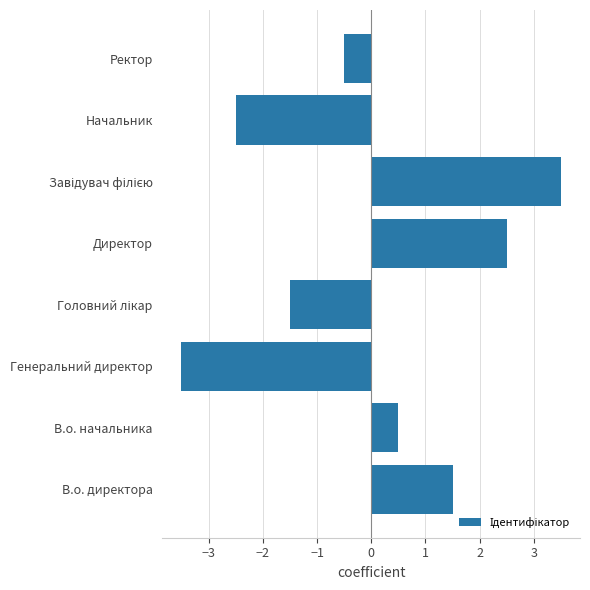

Reading bottom to top, transcribe all the data shown in this chart.

1.5	0.5	-3.5	-1.5	2.5	3.5	-2.5	-0.5